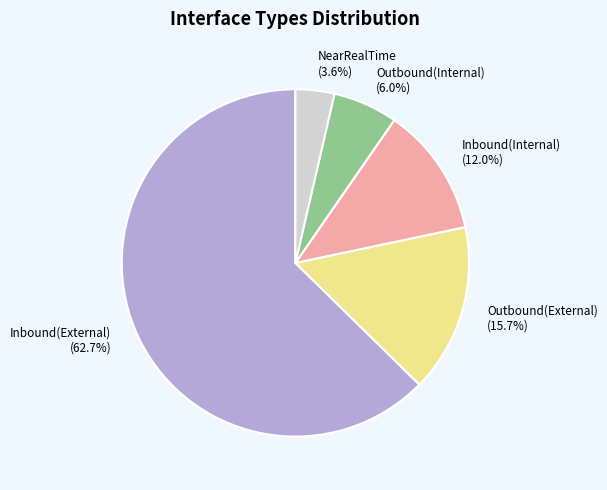

To the nearest percent, what is the combined percentage of Outbound(Internal) and NearRealTime?

10%